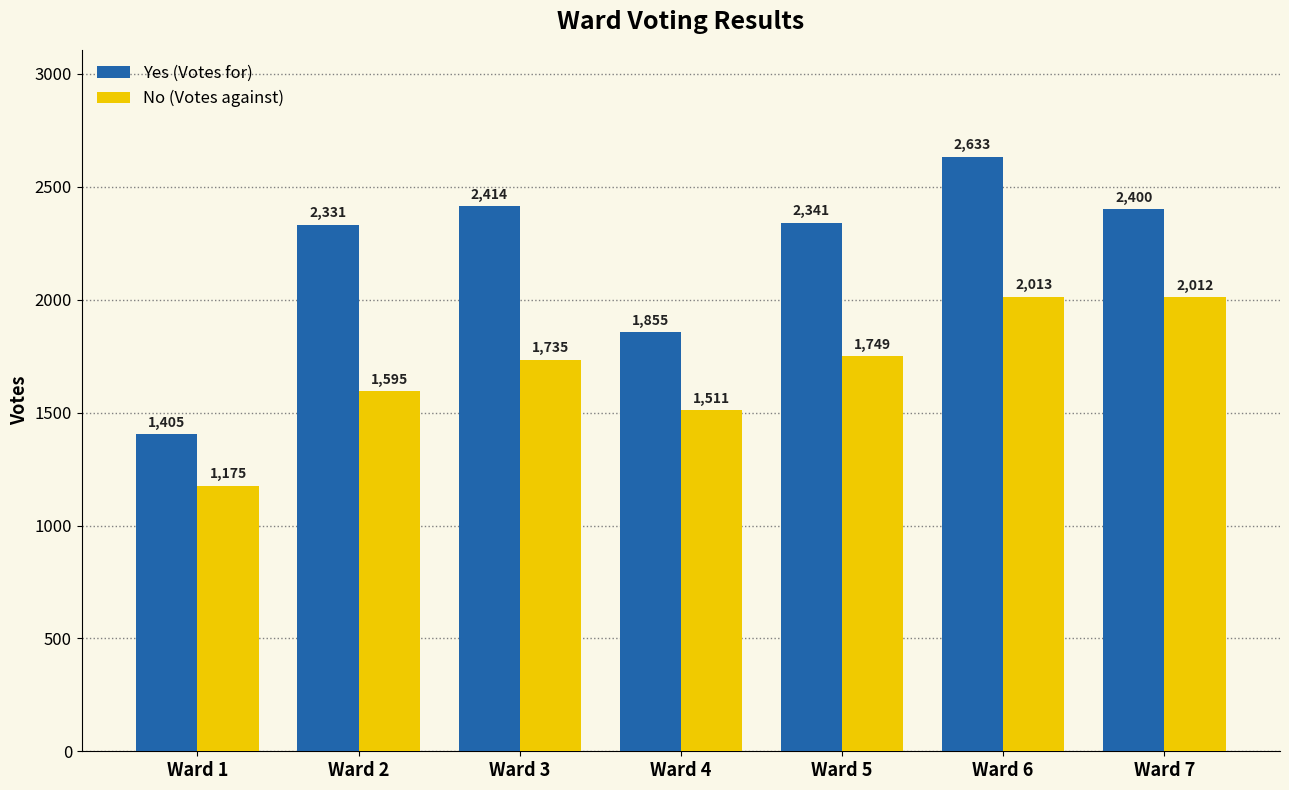

Reading right to left, list all the values displayed in this chart.

Yes: Ward 7=2400	Ward 6=2633	Ward 5=2341	Ward 4=1855	Ward 3=2414	Ward 2=2331	Ward 1=1405
No: Ward 7=2012	Ward 6=2013	Ward 5=1749	Ward 4=1511	Ward 3=1735	Ward 2=1595	Ward 1=1175